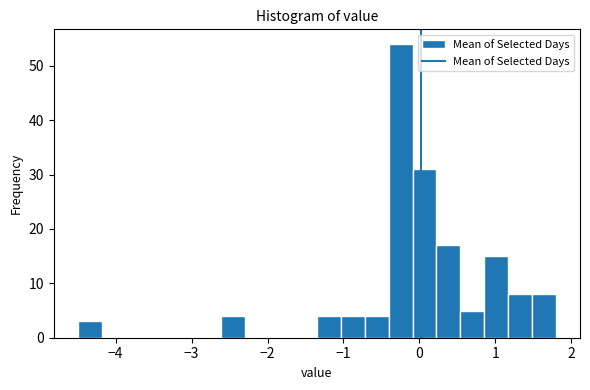

Around what value on the x-axis is the tallest bar? Give the approximate position of its centre, as read against the axis.

-0.2